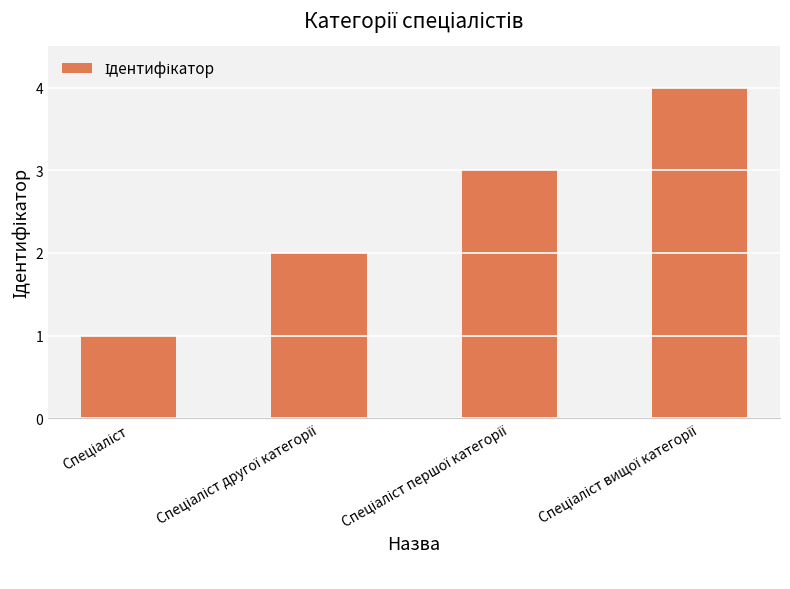

What is the maximum value shown in the chart?

4